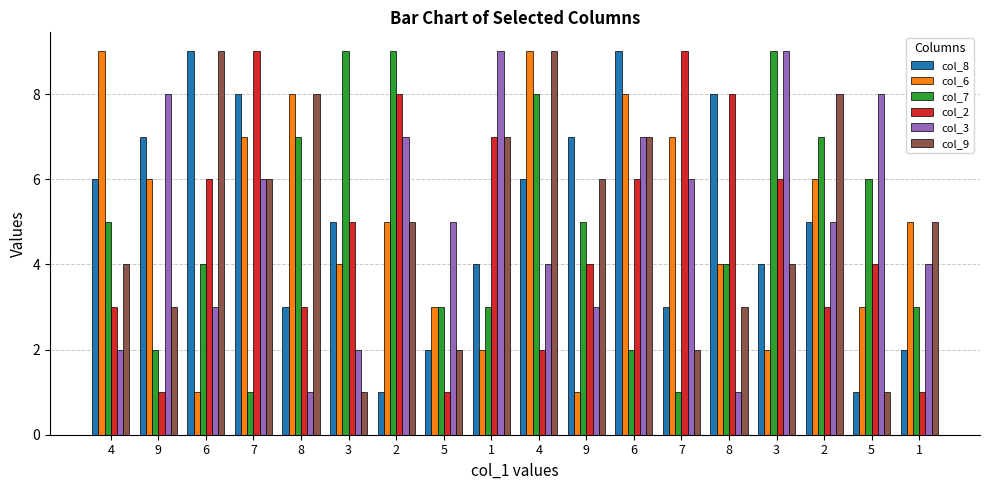

Are the bars horizontal?

No